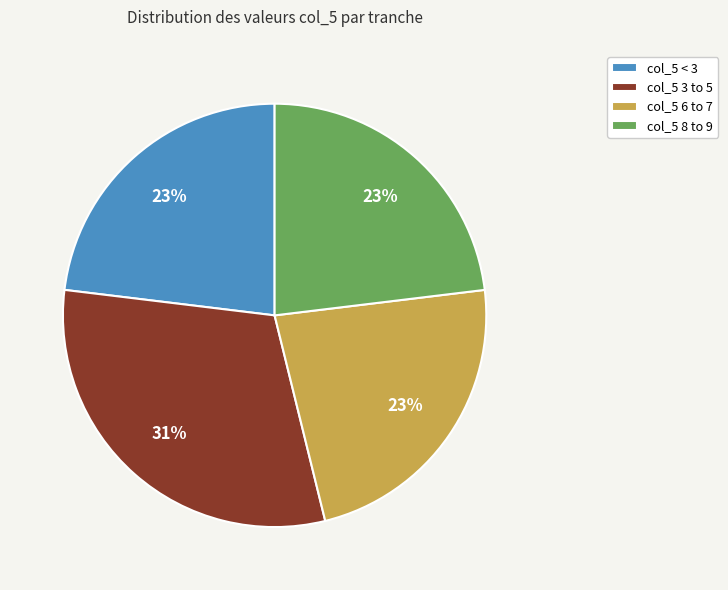

Combined, do col_5 < 3 and col_5 6 to 7 account for over 50%?

No